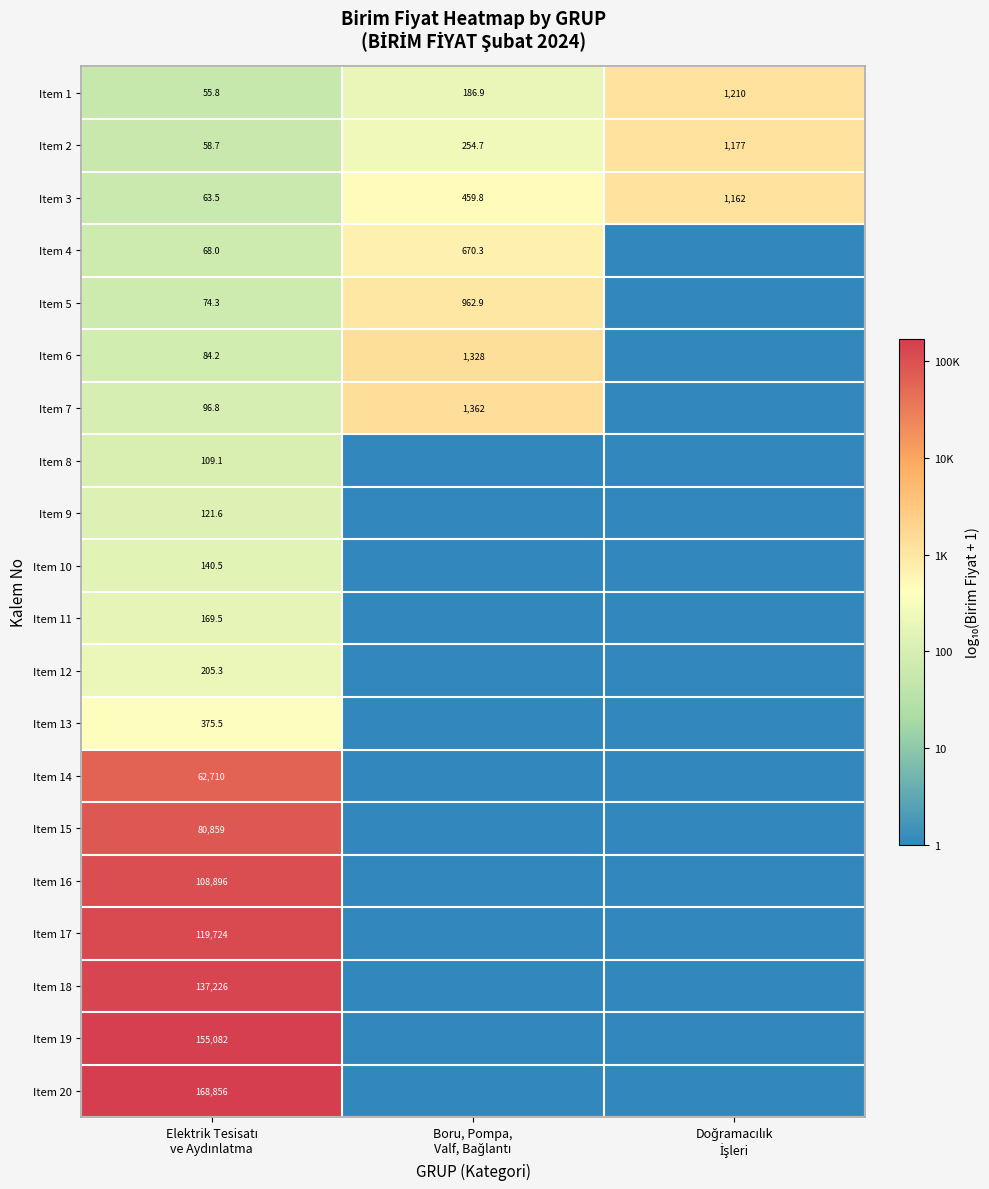

What is the average value of the Item 1 series?

484.2